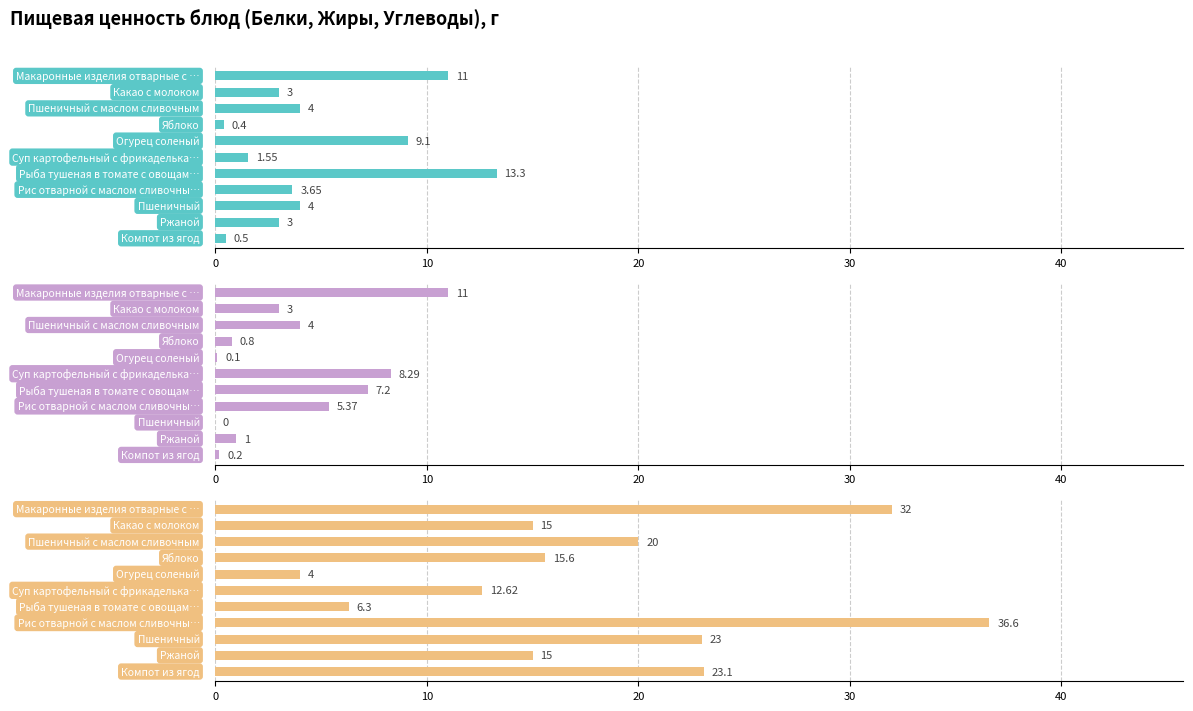

What is the difference between the maximum and second lowest values in the Белки series?

12.8